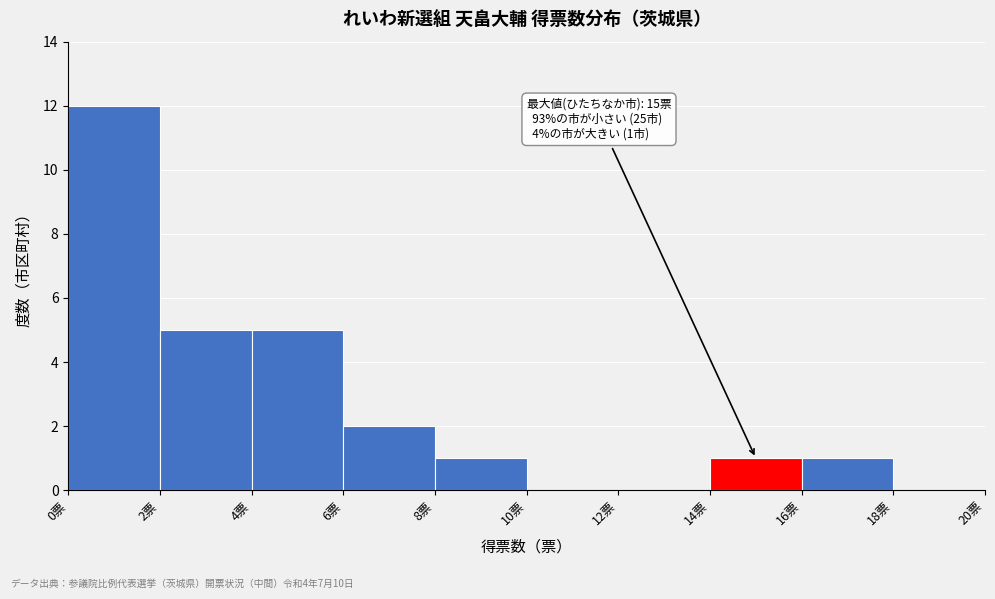

Over which range of the x-axis is the bar tallest?

0 to 2